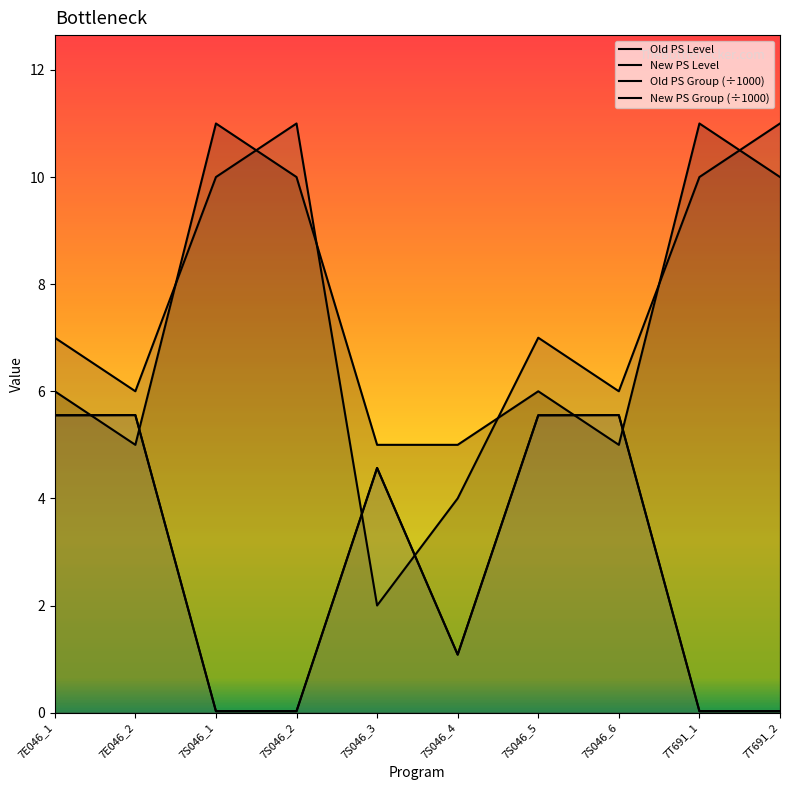

At which category does Old PS Level reach its first local peak?

7S046_1